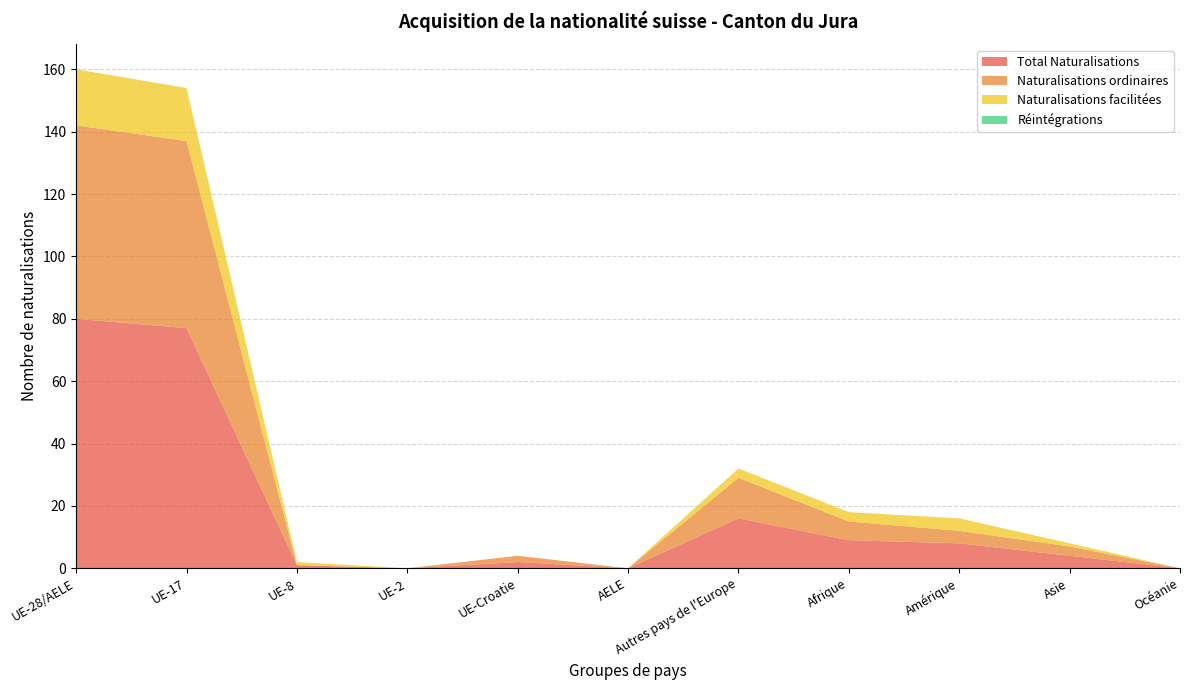

Reading left to right, transcribe all the data shown in this chart.

Total Naturalisations: 80	77	1	0	2	0	16	9	8	4	0
Naturalisations ordinaires: 62	60	0	0	2	0	13	6	4	3	0
Naturalisations facilitées: 18	17	1	0	0	0	3	3	4	1	0
Réintégrations: 0	0	0	0	0	0	0	0	0	0	0